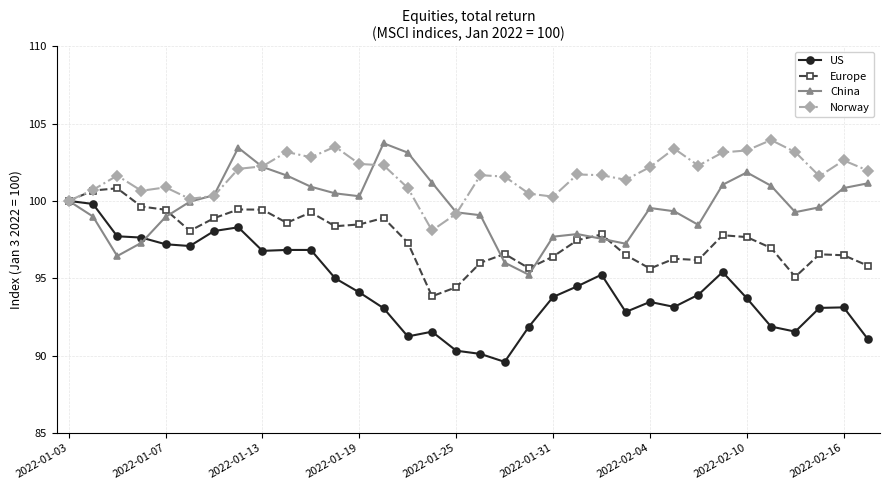

Rank the series by their average value, from highest to lowest.

Norway, China, Europe, US